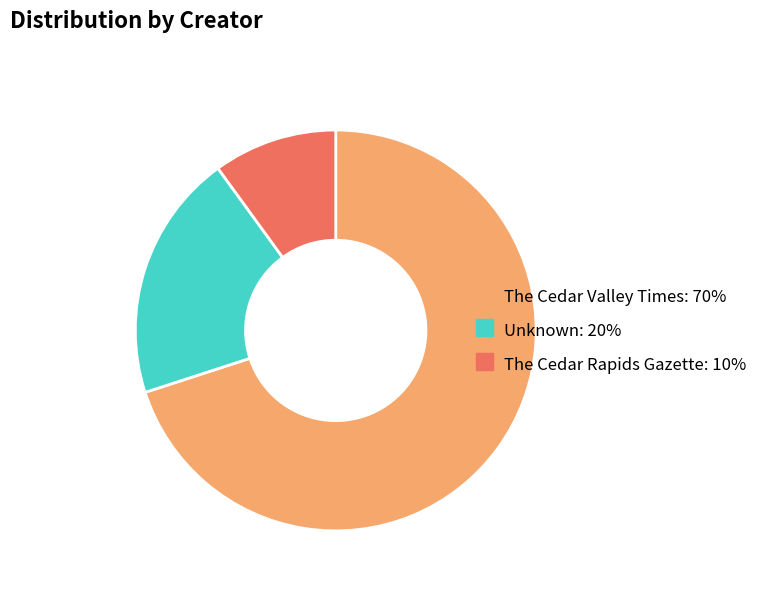

Combined, do Unknown: 20% and The Cedar Rapids Gazette: 10% account for over 50%?

No